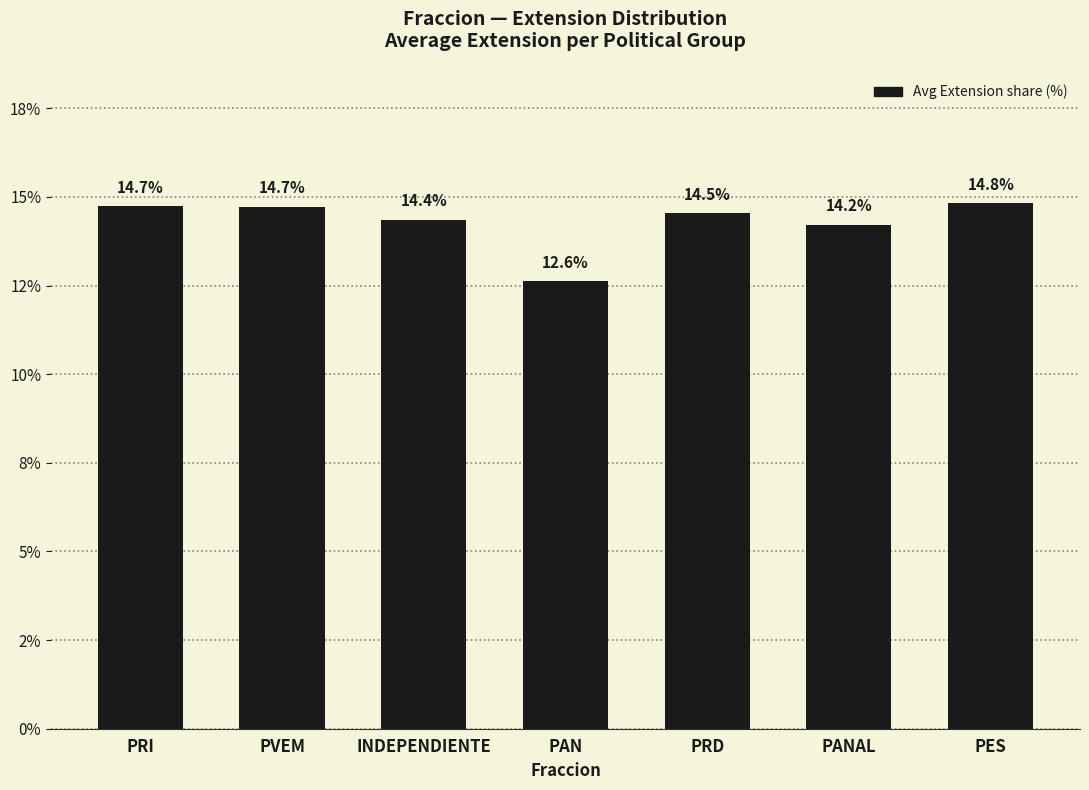

Reading left to right, what are all the values shown in this chart?

PRI=14.7	PVEM=14.7	INDEPENDIENTE=14.4	PAN=12.6	PRD=14.5	PANAL=14.2	PES=14.8